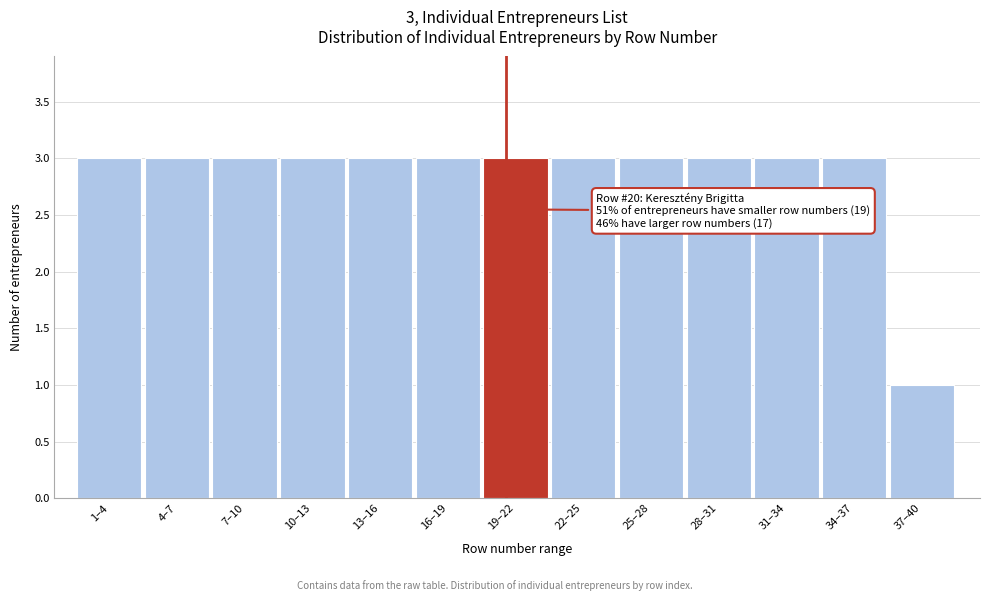

Reading left to right, what are all the values shown in this chart?

3	3	3	3	3	3	3	3	3	3	3	3	1